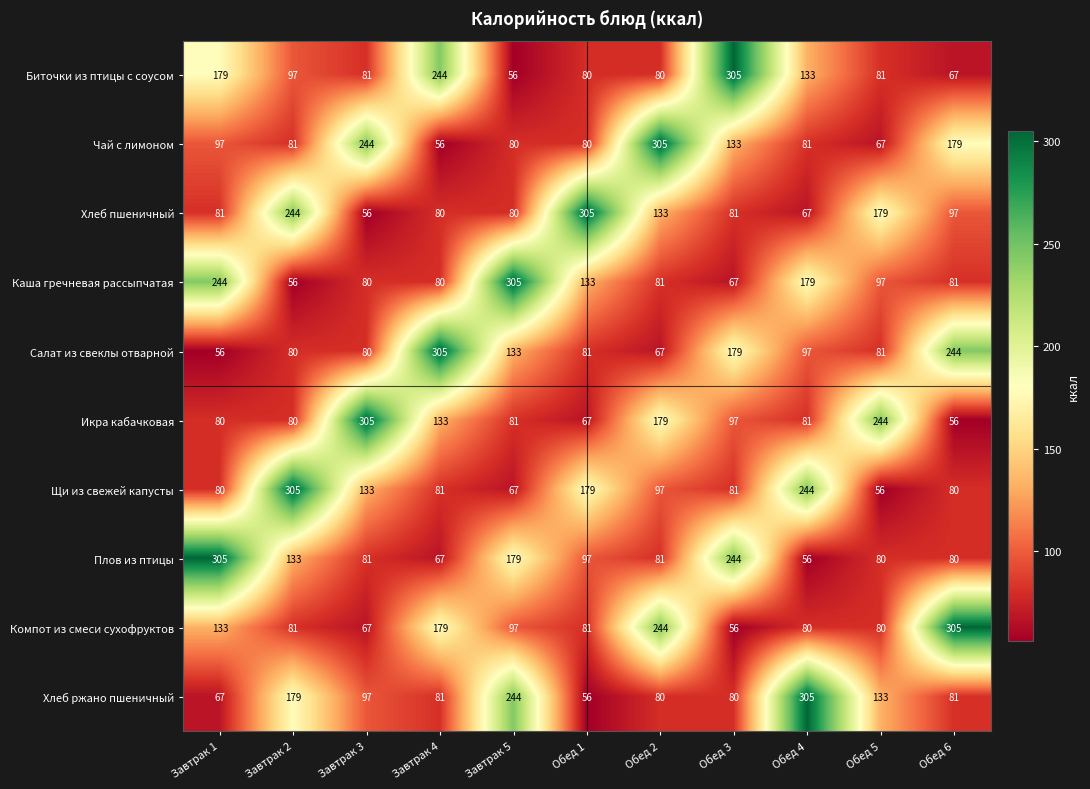

At which label is Каша гречневая рассыпчатая closest to 180?

Обед 4